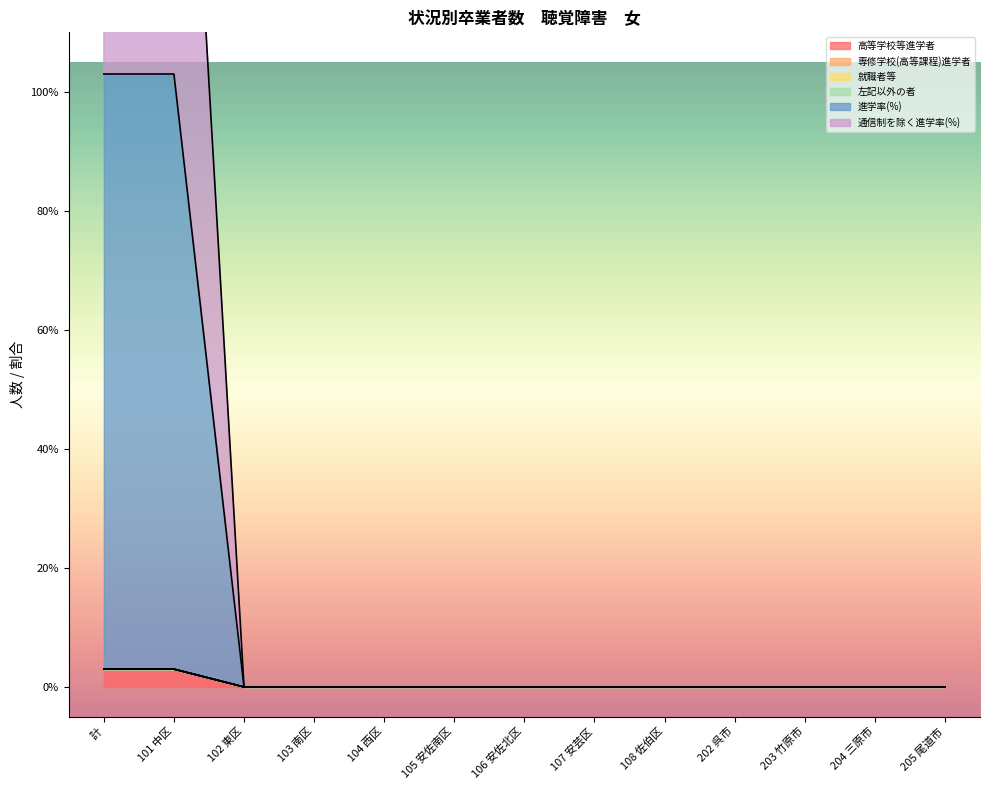

The 進学率(%) series shows 0 at 106 安佐北区. True or false?

True